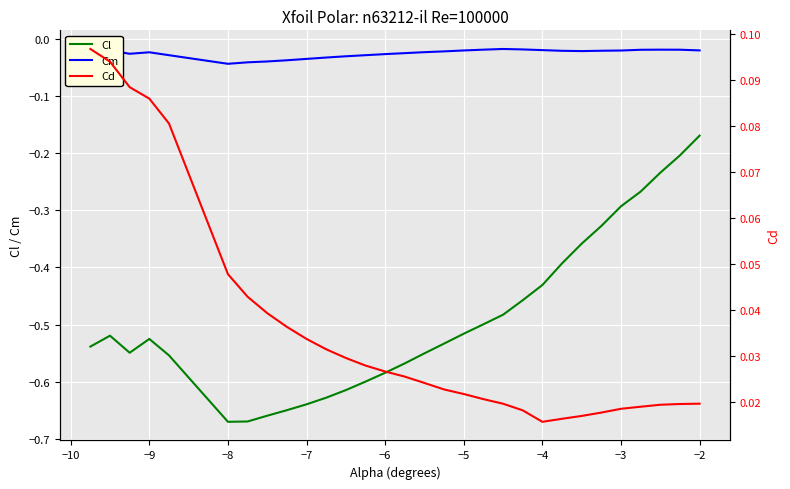

True or false: Cl has a value of -0.3 at −5.

False